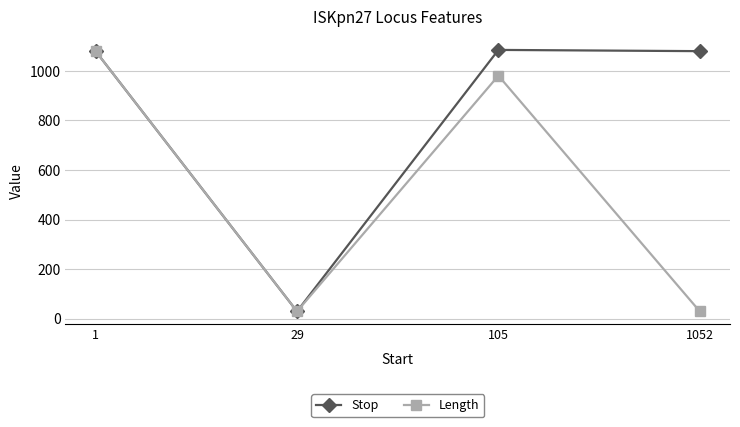

Is the value of Length at 29 greater than the value of Stop at 105?

No